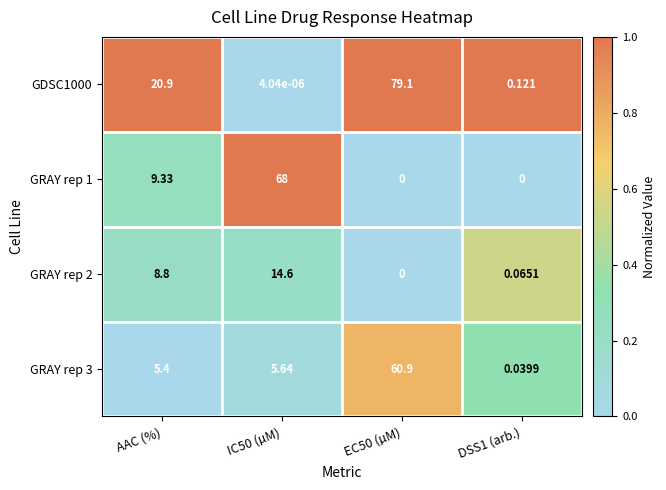

Is the value of GRAY rep 2 at IC50 (µM) greater than the value of GRAY rep 3 at IC50 (µM)?

Yes